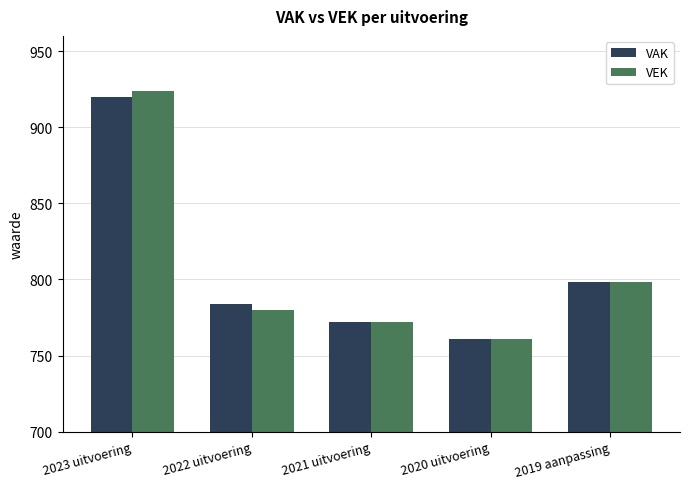

List the labels in order of VAK value, smallest first.

2020 uitvoering, 2021 uitvoering, 2022 uitvoering, 2019 aanpassing, 2023 uitvoering